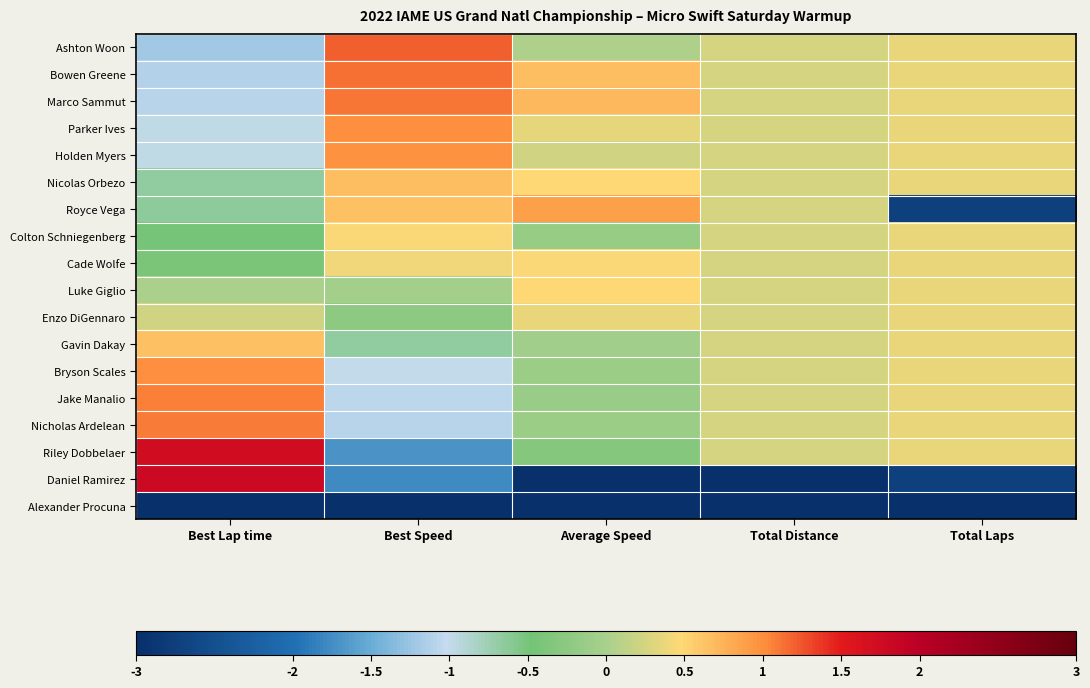

What is the total value across all series at Total Laps?

-3.0